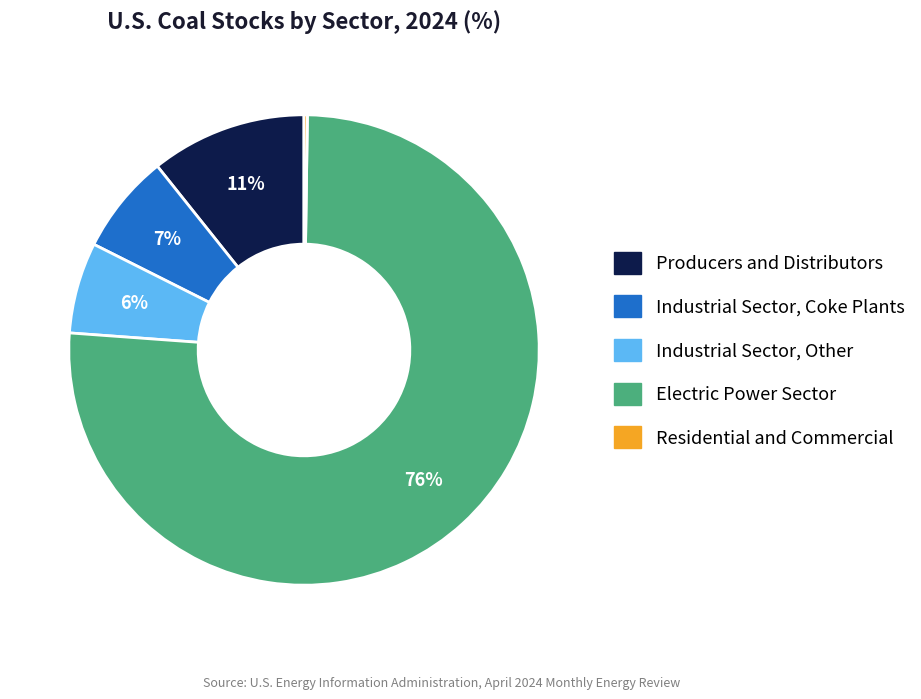

True or false: Industrial Sector, Coke Plants accounts for 15% of the total.

False